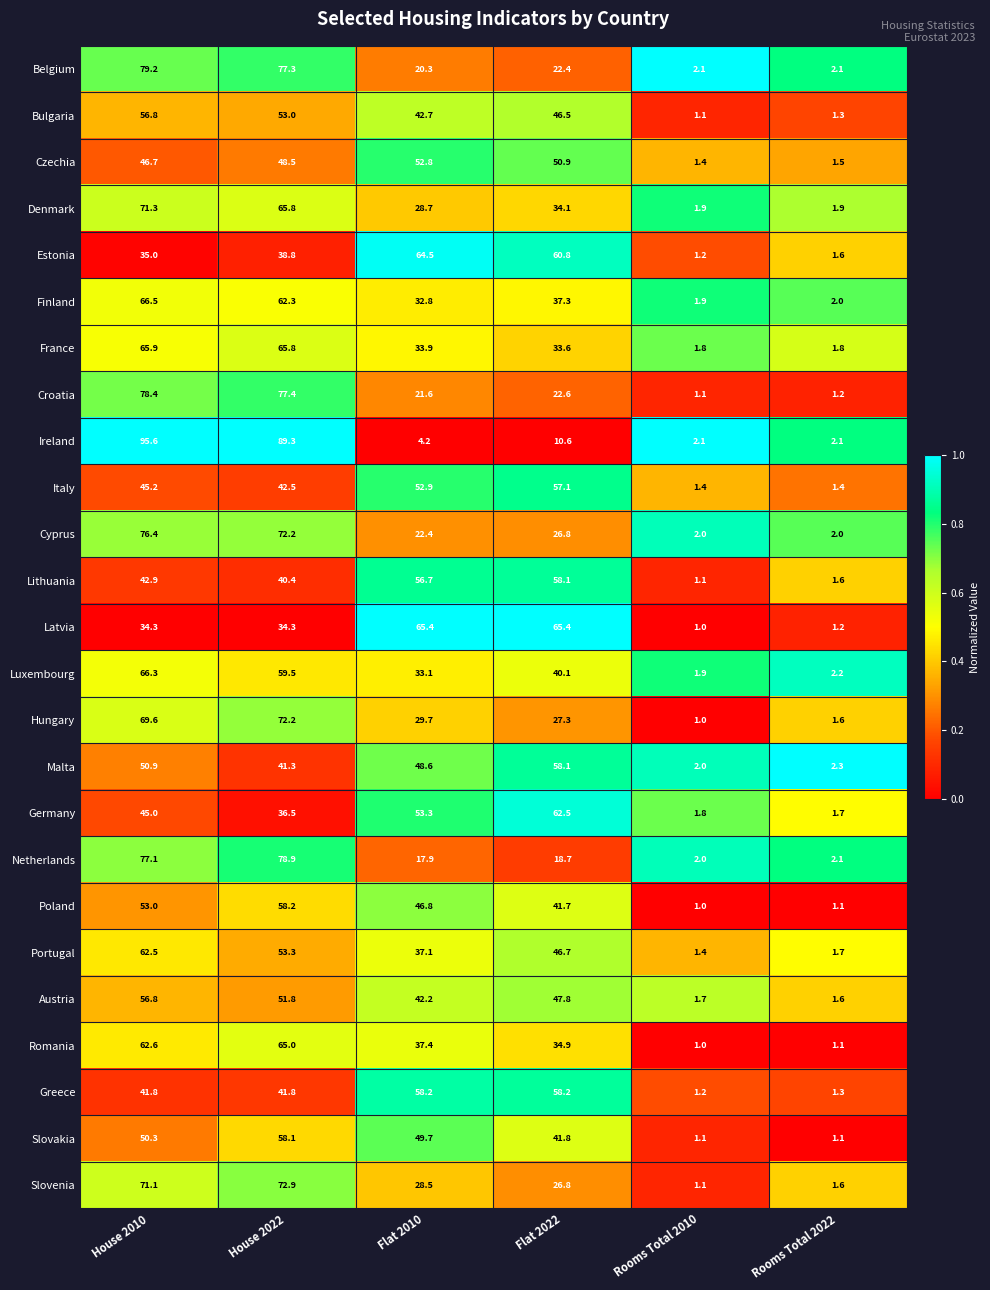

At which category does the chart reach its peak across all series?

House 2010